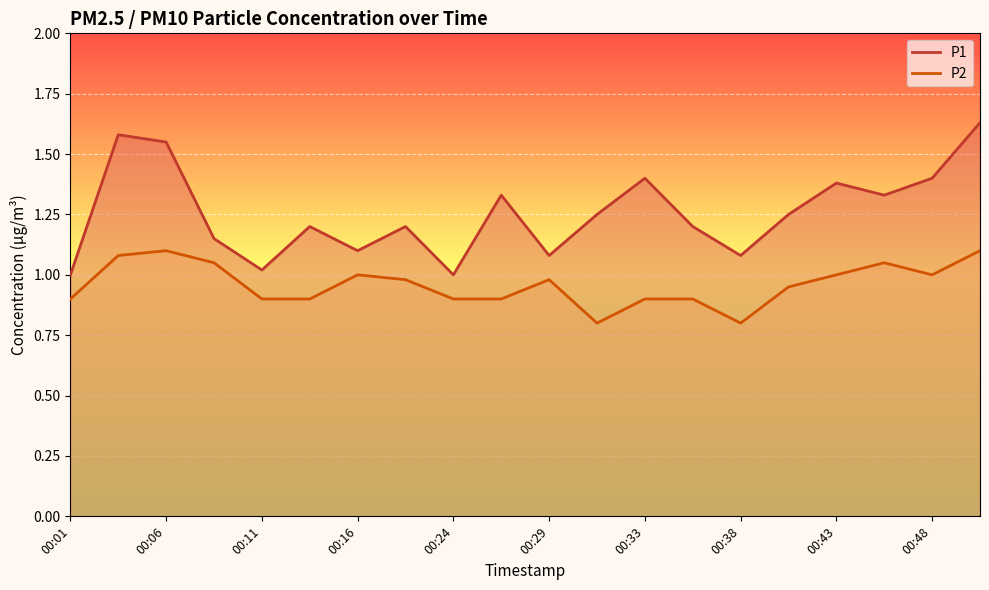

Which series has the largest total across all categories?

P1